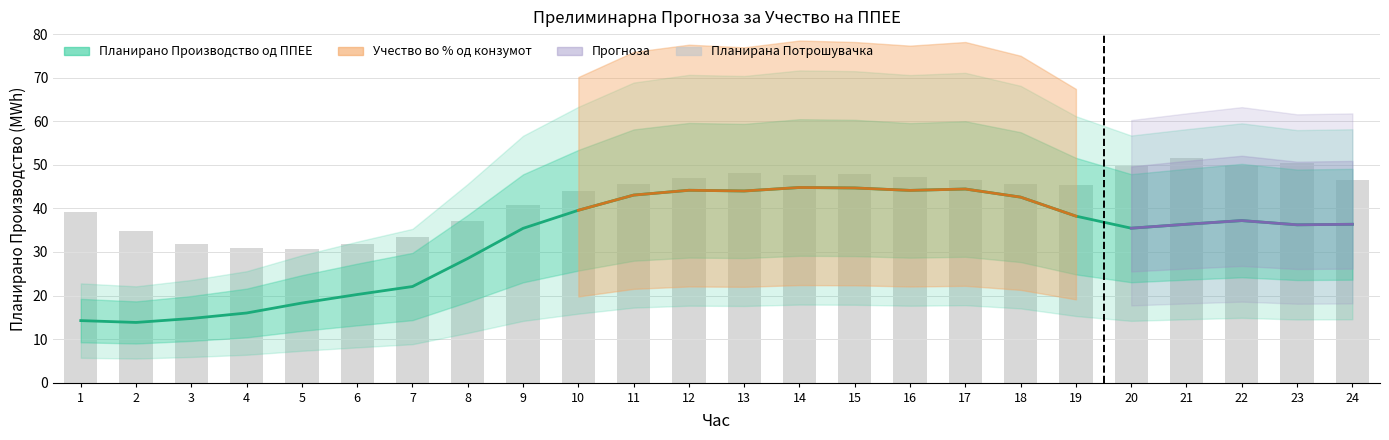

Which label corresponds to the largest value in the chart?

21